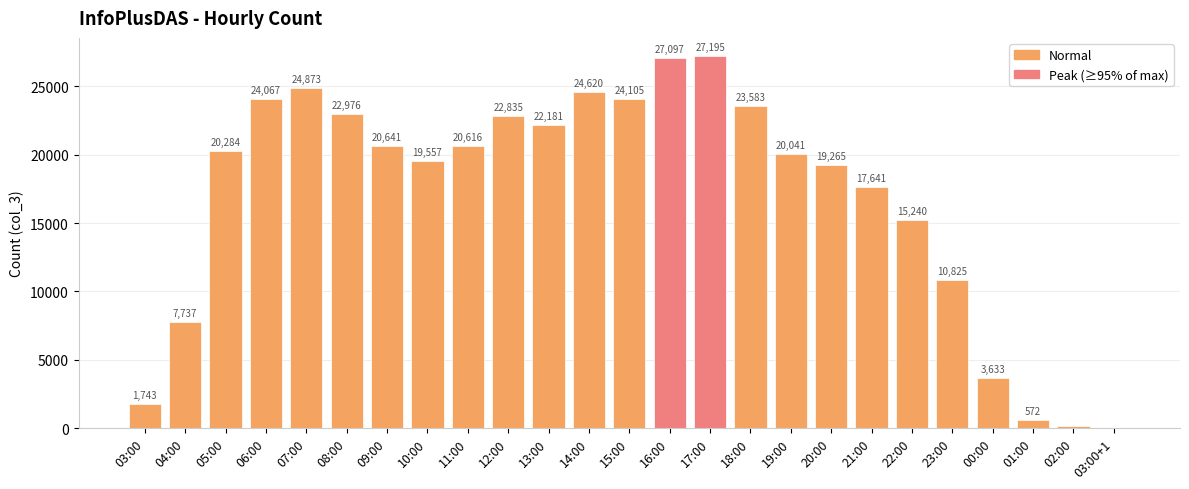

Where is the data nearest to the value 13599?

22:00